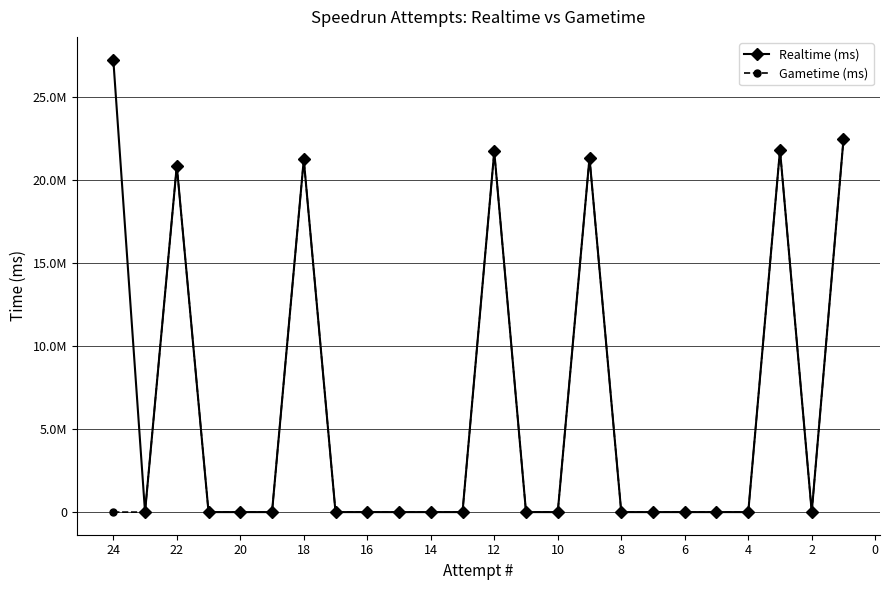

True or false: Realtime (ms) and Gametime (ms) intersect in this chart.

False